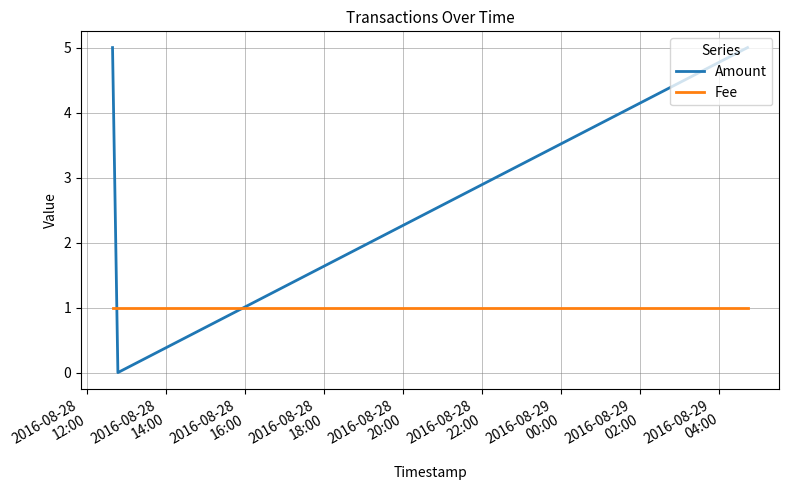

What is the sum of all Amount values?

10